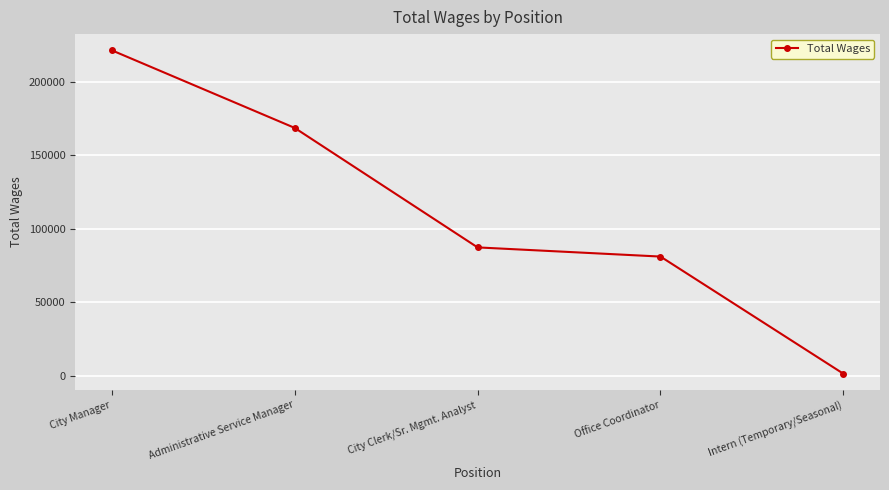

What is the sum of all values?

559877